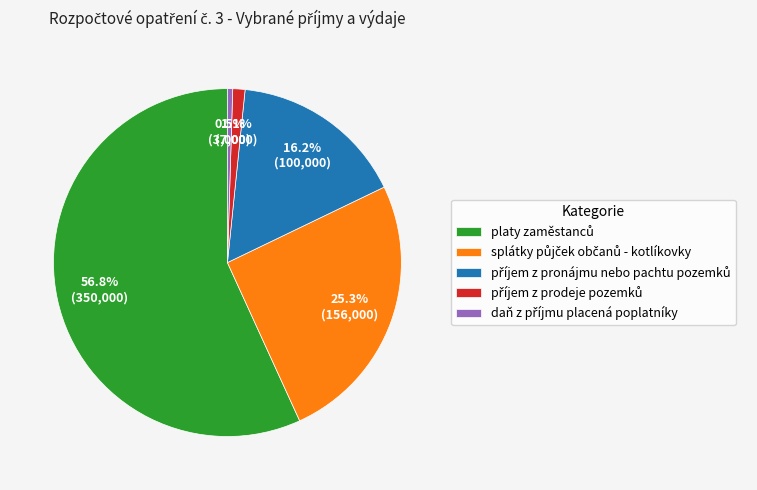

Does any single category account for the majority?

Yes